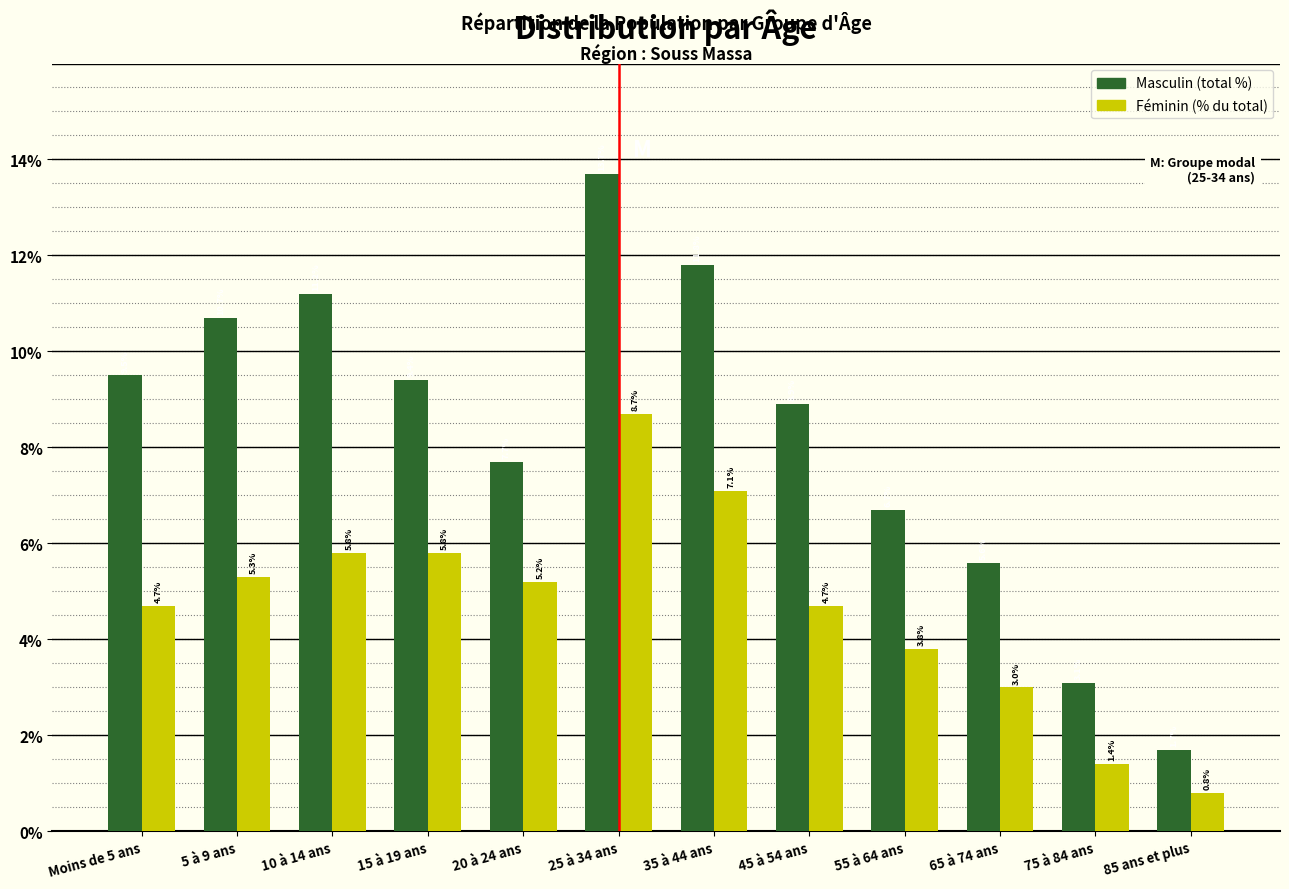

Reading left to right, transcribe all the data shown in this chart.

Masculin: Moins de 5 ans=9.5	5 à 9 ans=10.7	10 à 14 ans=11.2	15 à 19 ans=9.4	20 à 24 ans=7.7	25 à 34 ans=13.7	35 à 44 ans=11.8	45 à 54 ans=8.9	55 à 64 ans=6.7	65 à 74 ans=5.6	75 à 84 ans=3.1	85 ans et plus=1.7
Féminin: Moins de 5 ans=4.7	5 à 9 ans=5.3	10 à 14 ans=5.8	15 à 19 ans=5.8	20 à 24 ans=5.2	25 à 34 ans=8.7	35 à 44 ans=7.1	45 à 54 ans=4.7	55 à 64 ans=3.8	65 à 74 ans=3.0	75 à 84 ans=1.4	85 ans et plus=0.8